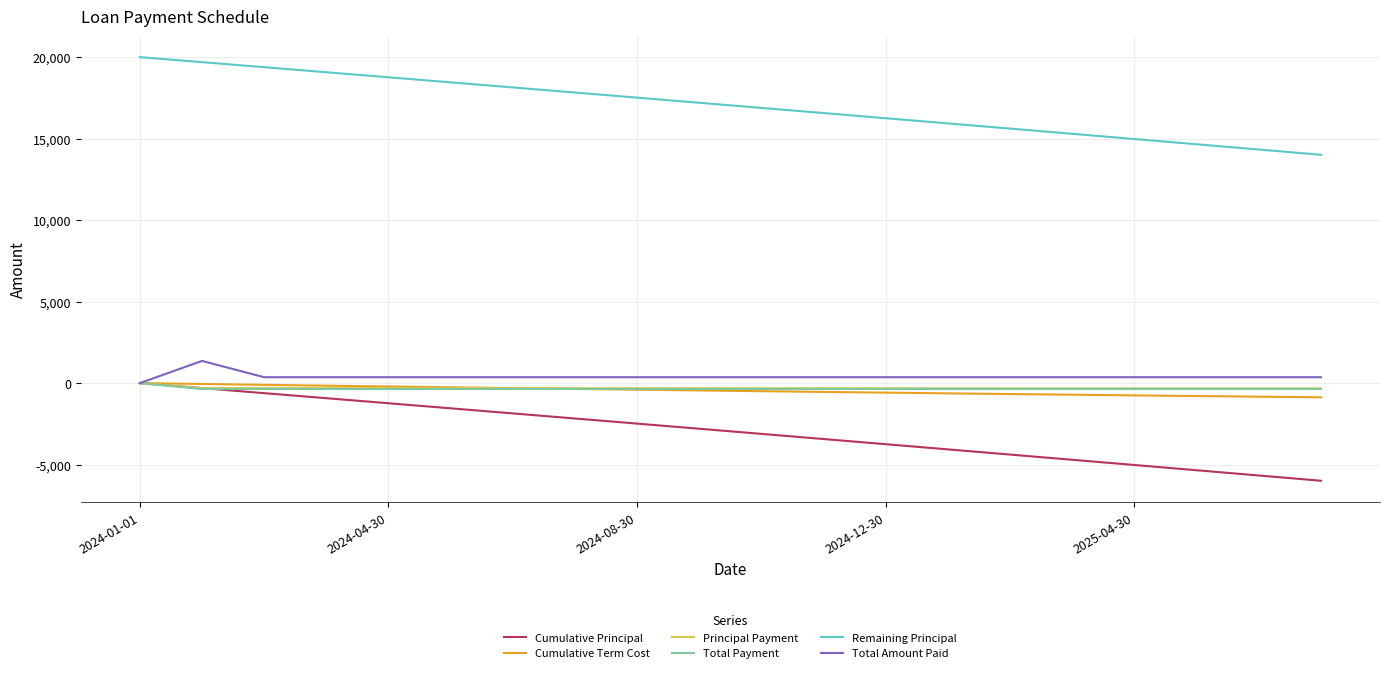

What are all the series names shown in the legend?

Cumulative Principal, Cumulative Term Cost, Principal Payment, Total Payment, Remaining Principal, Total Amount Paid